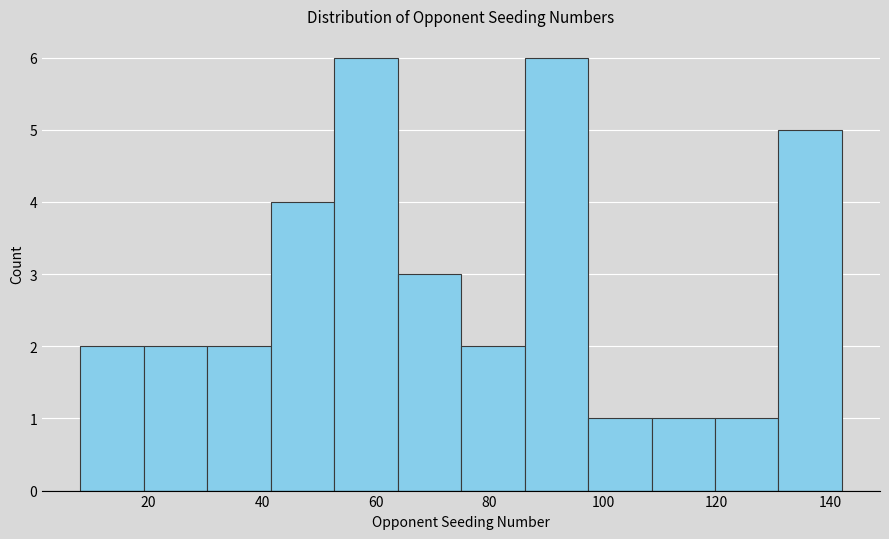

Reading left to right, transcribe this chart: for each bar, give the range it covers on the x-axis and its height. Neither the bar edges nor the heights are printed on the chart, so give them approximately, as read against the axes.

8 to 20: 2
20 to 30: 2
30 to 42: 2
42 to 52: 4
52 to 64: 6
64 to 76: 3
76 to 86: 2
86 to 98: 6
98 to 108: 1
108 to 120: 1
120 to 130: 1
130 to 142: 5